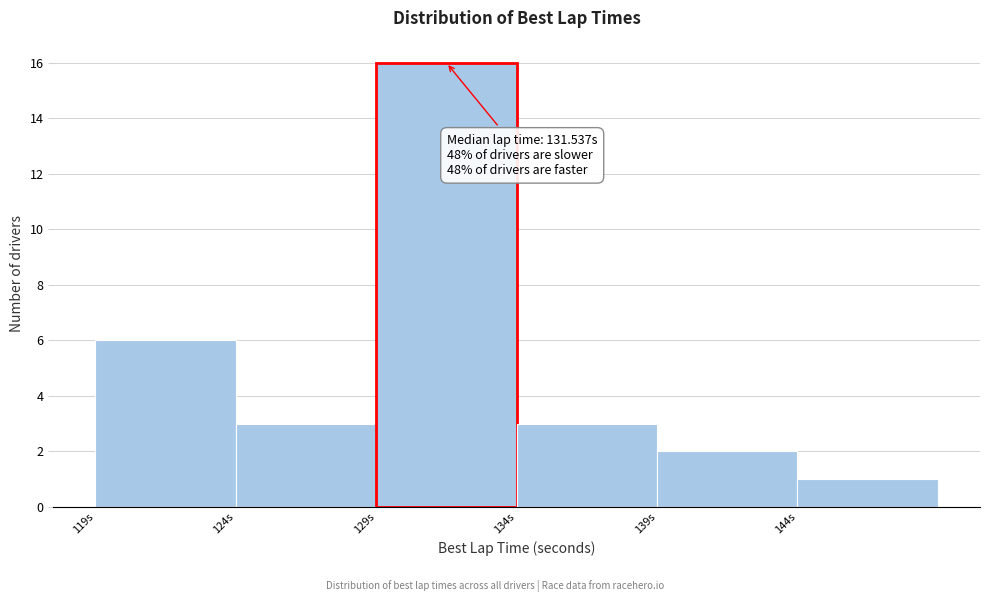

Reading right to left, list all the values displayed in this chart.

144s=1	139s=2	134s=3	129s=16	124s=3	119s=6